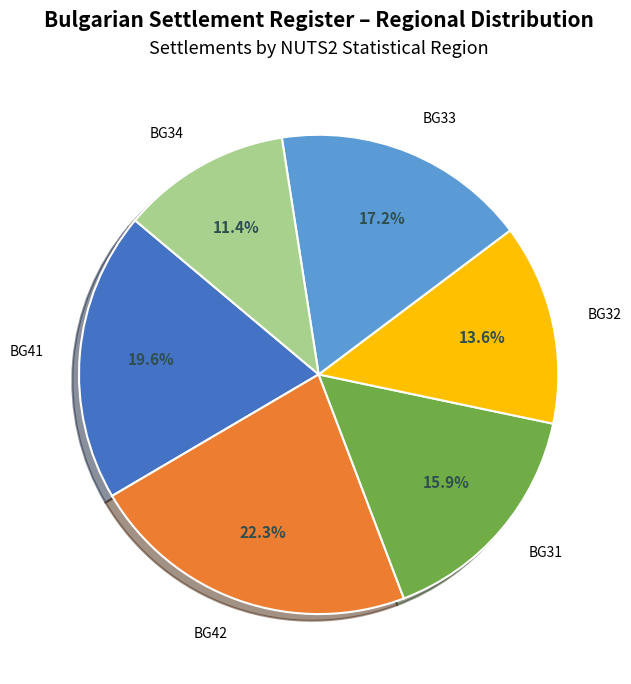

Which has a higher value, BG42 or BG34?

BG42